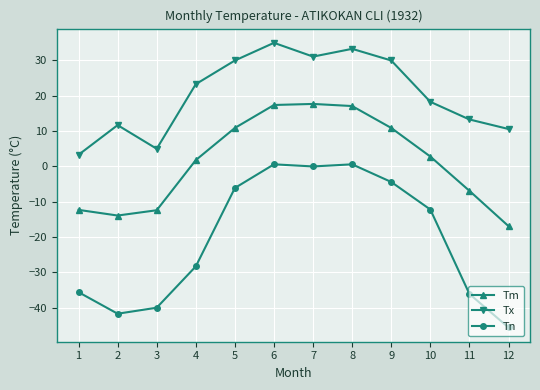

How many lines are shown in the chart?

3